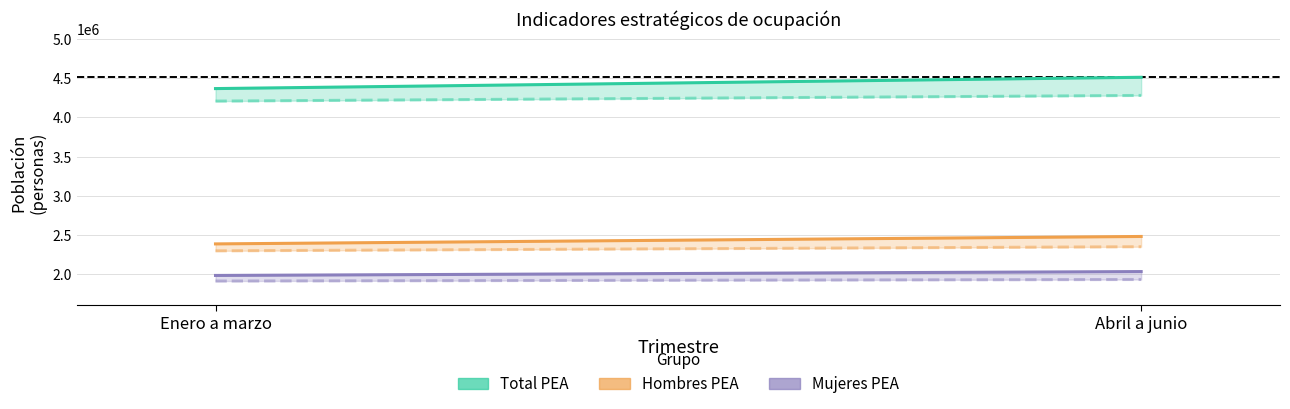

How many values in the Mujeres PEA series are below 2031583?

1